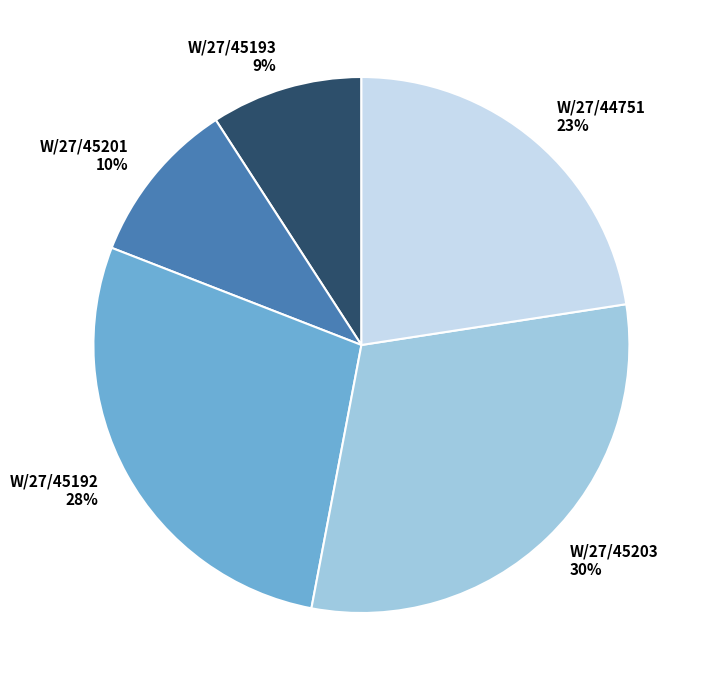

To the nearest percent, what portion does W/27/44751 represent?

23%